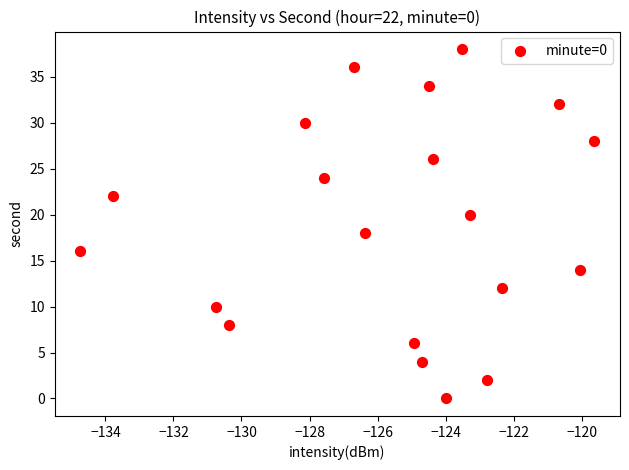

How many data points are displayed?

20